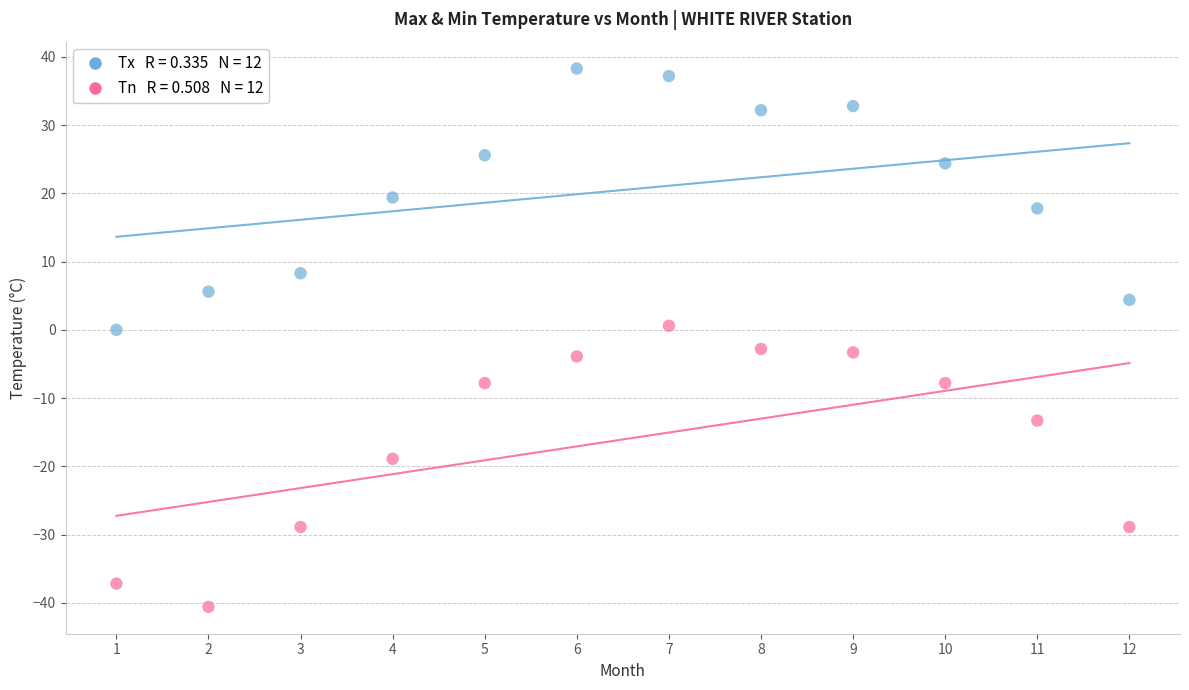

Across all data points, what is the range of X values (max minus min)?

11.0